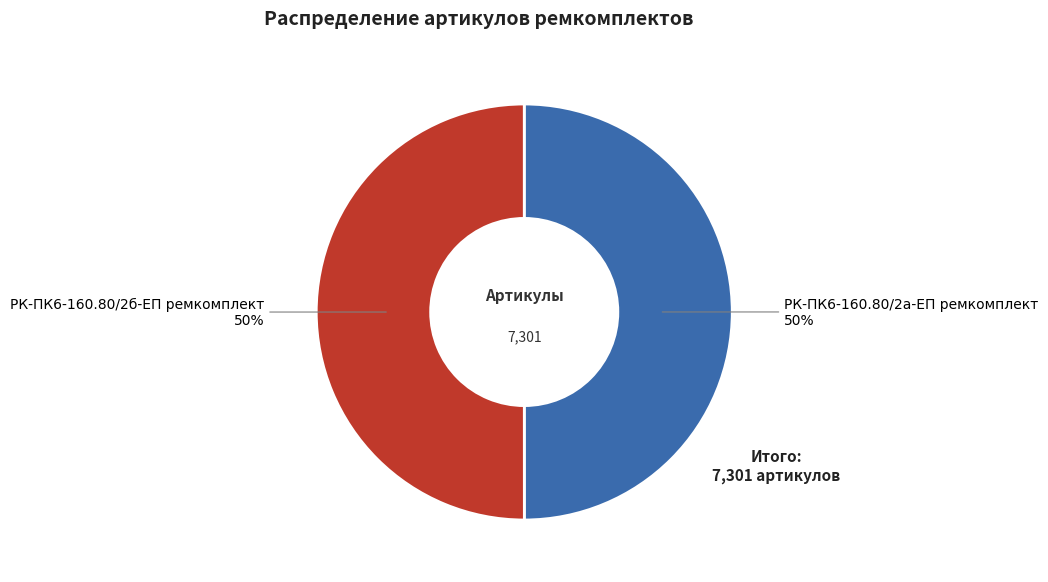

How many slices are in this pie chart?

2